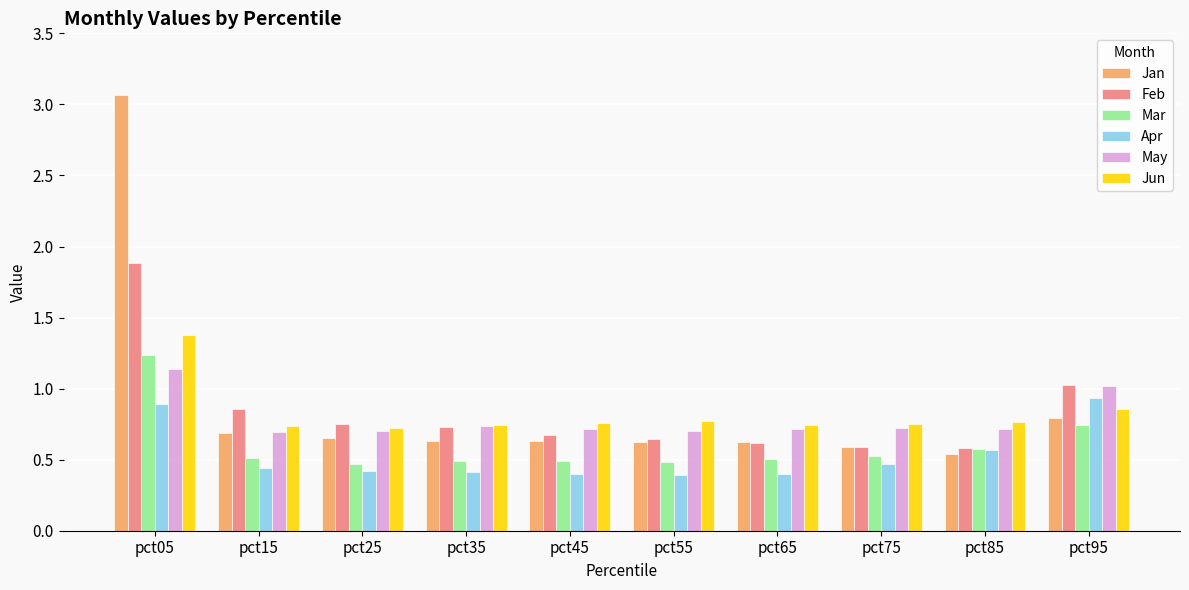

What is the difference between the highest and lowest values at pct65?

0.3